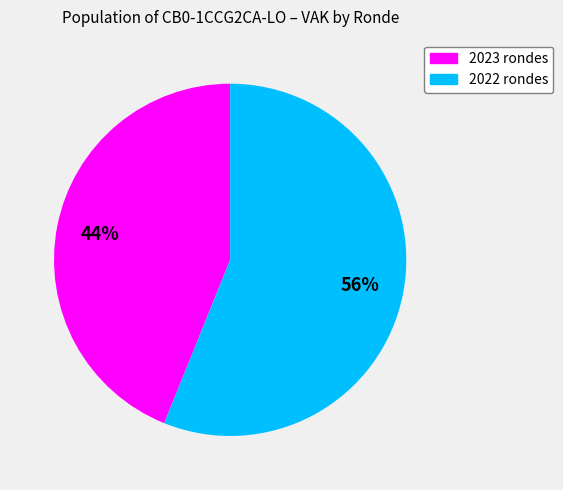

To the nearest percent, what is the difference between the largest and smallest slice percentages?

12%